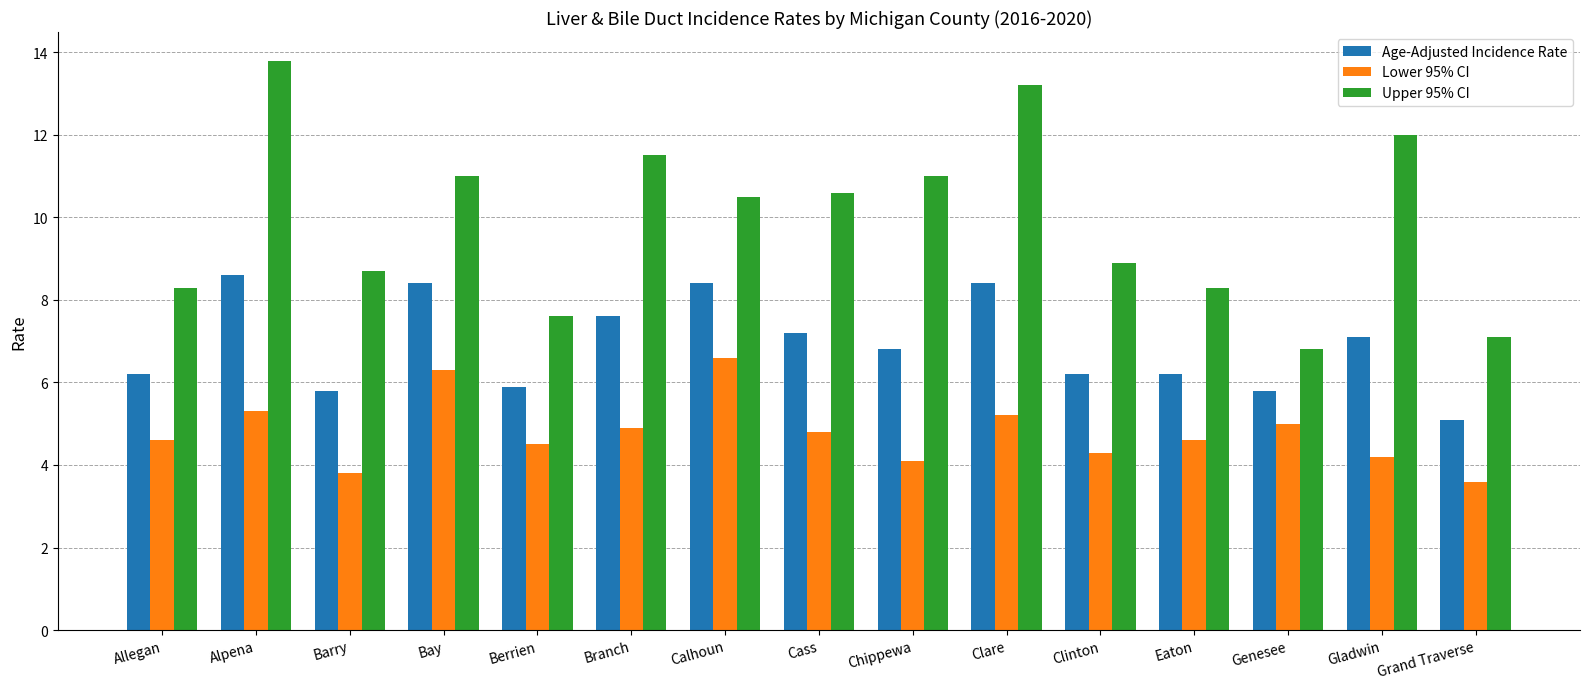

What is the difference between the maximum and minimum values in the Lower 95% CI series?

3.0